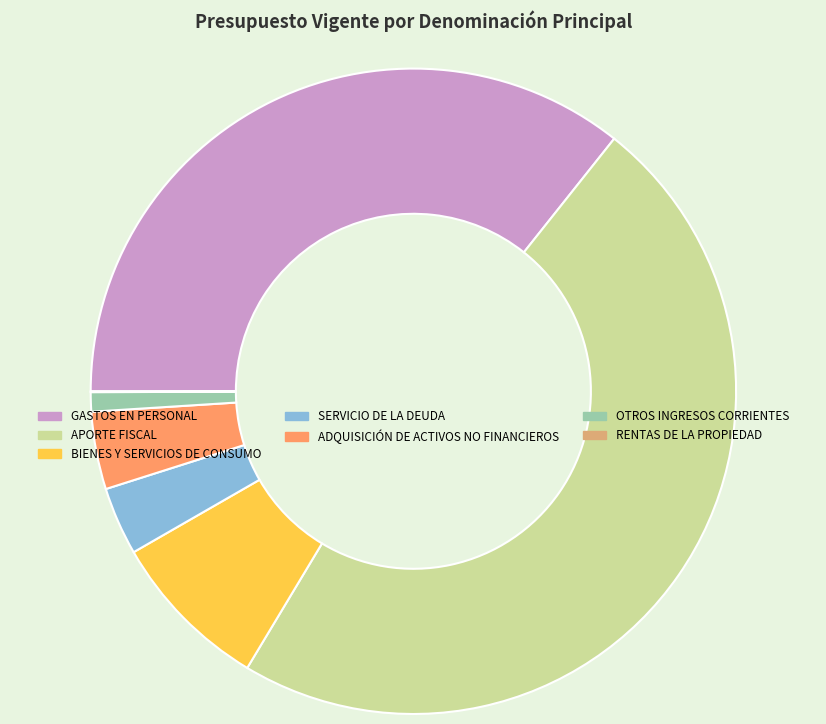

Does GASTOS EN PERSONAL account for over 50% of the chart?

No